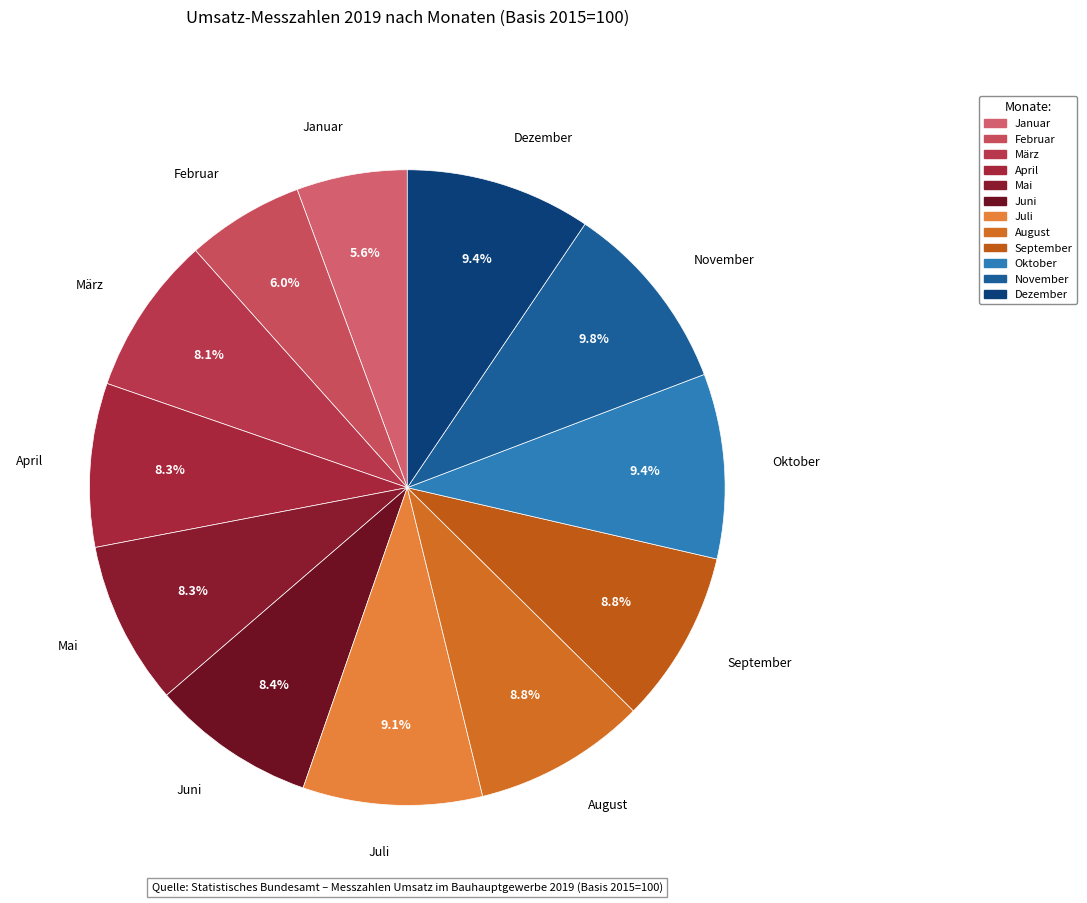

What portion of the pie excludes November?

90.2%